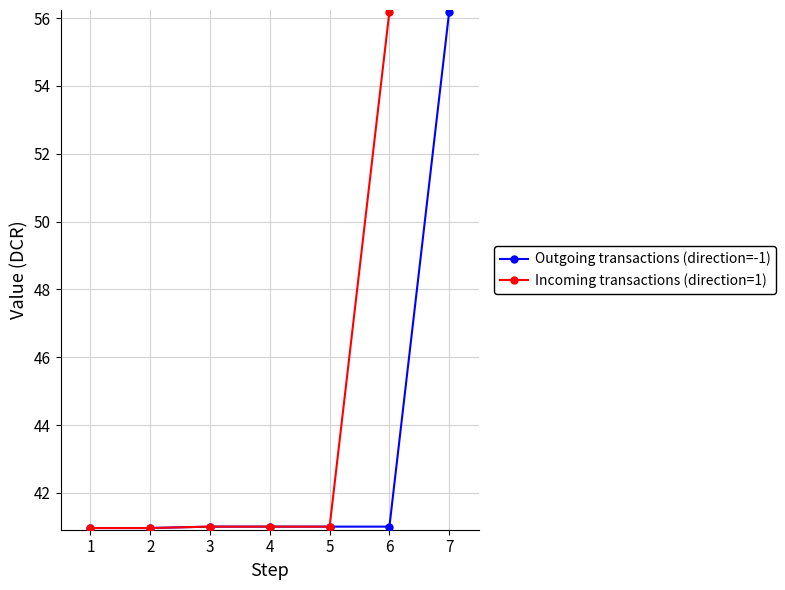

What is the value of the Incoming transactions (direction=1) point at the 1st from the left?

41.0